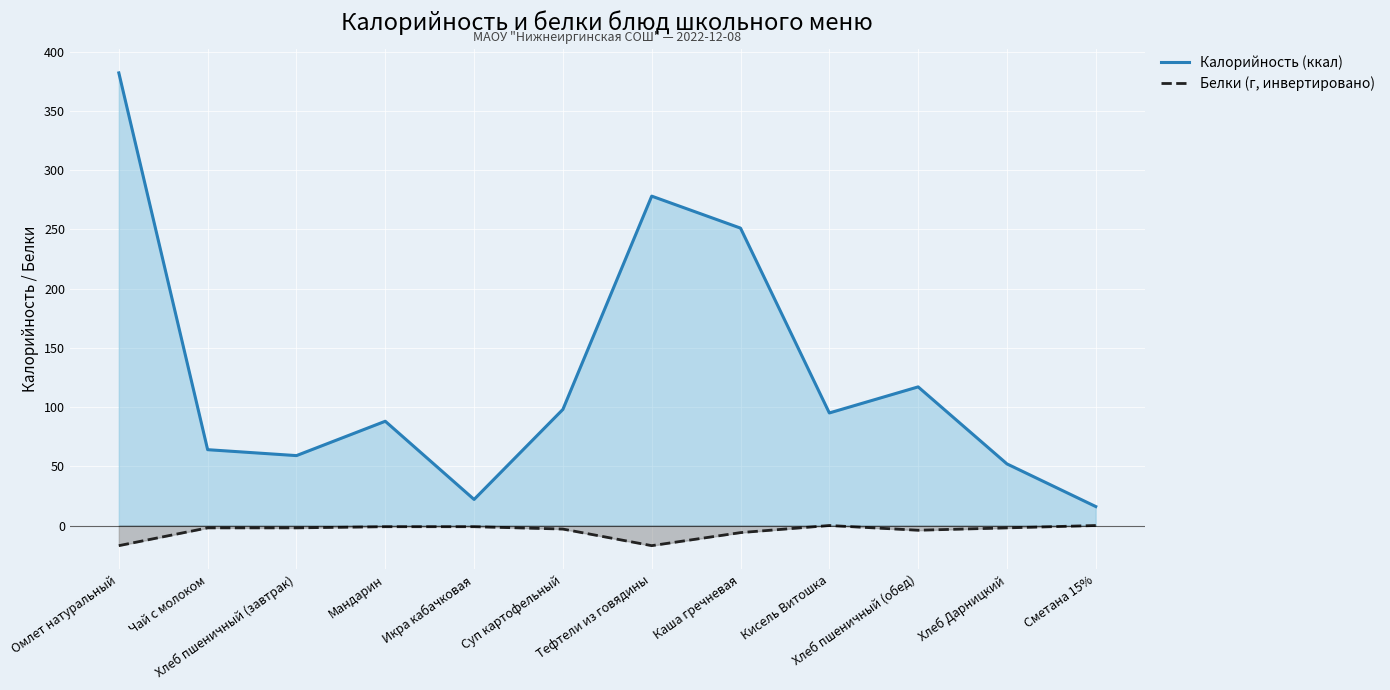

Where is Калорийность (ккал) nearest to the value 199?

Каша гречневая